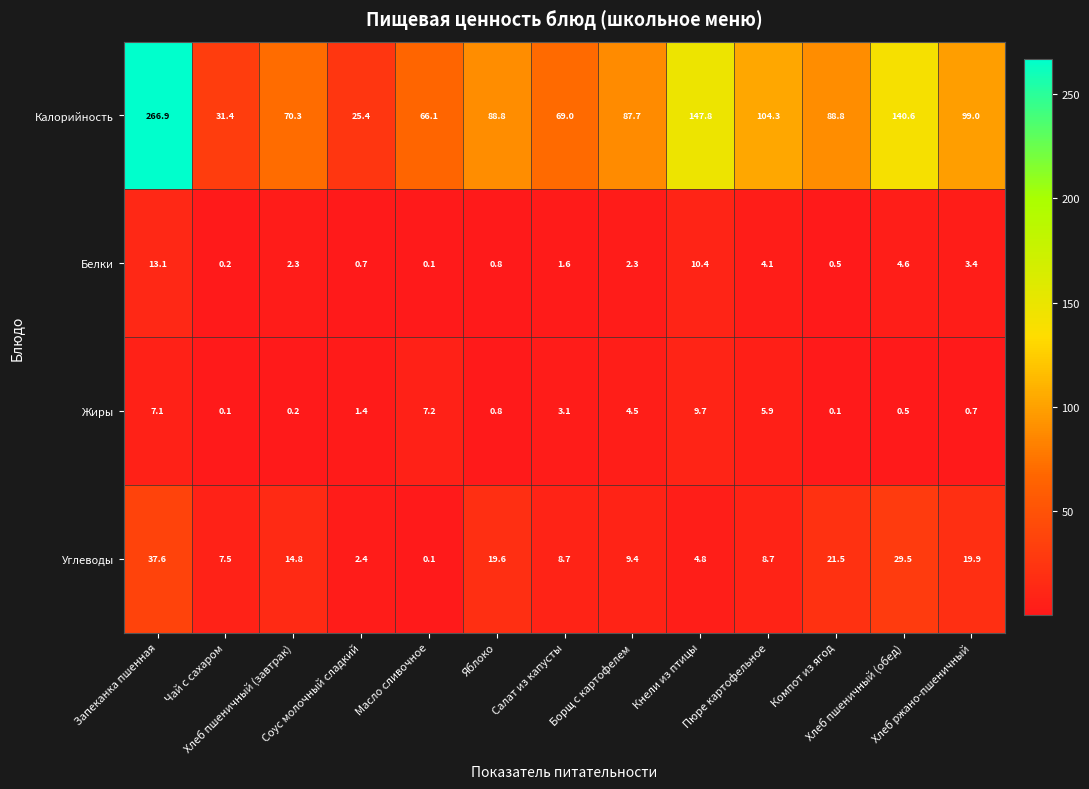

Which series has the widest spread of values?

Калорийность